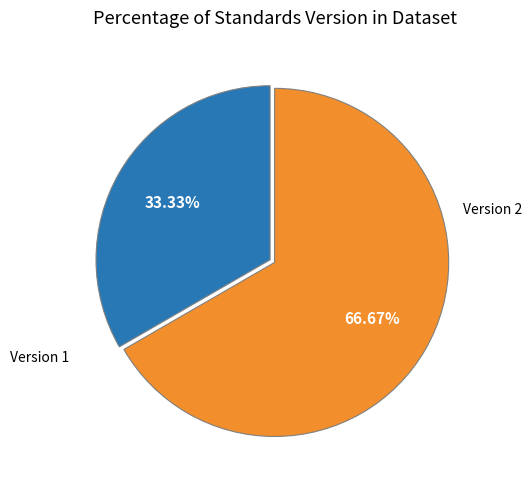

Rank the categories by value from highest to lowest.

Version 2, Version 1